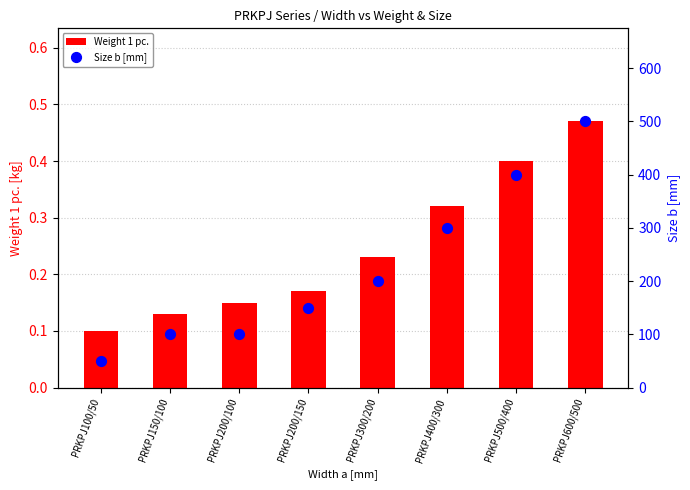

Which series reaches the maximum Y coordinate?

Size b [mm]